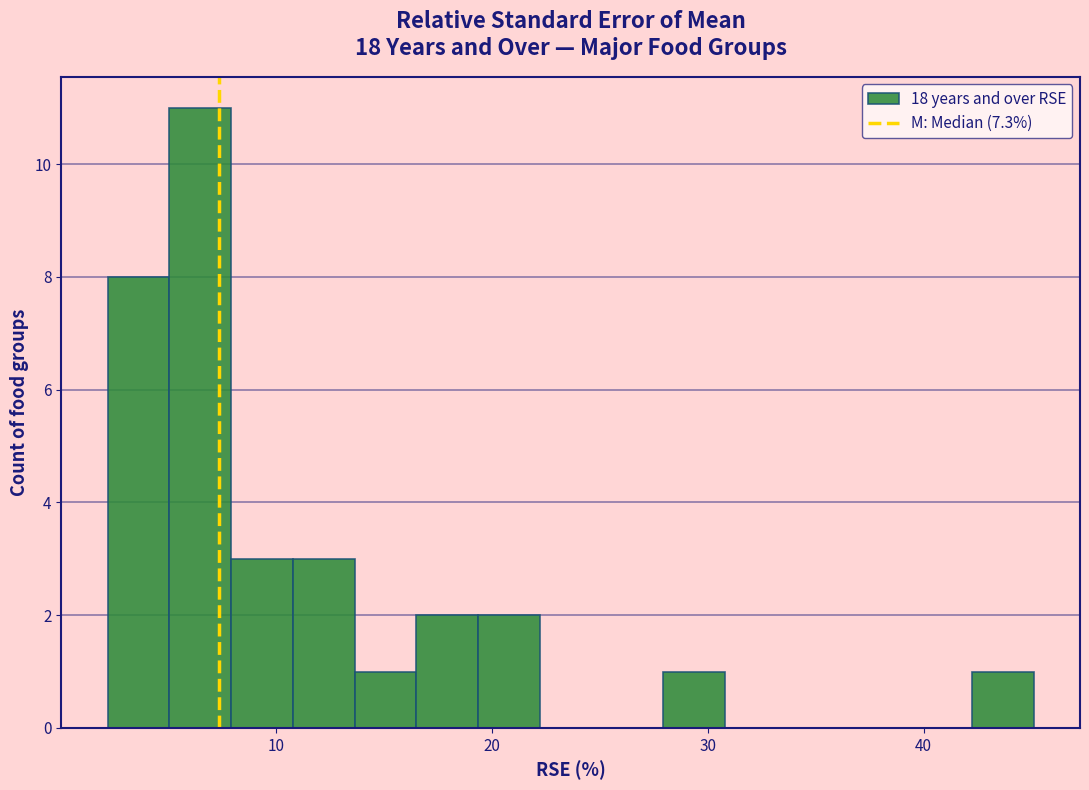

Around what value on the x-axis is the tallest bar? Give the approximate position of its centre, as read against the axis.

6